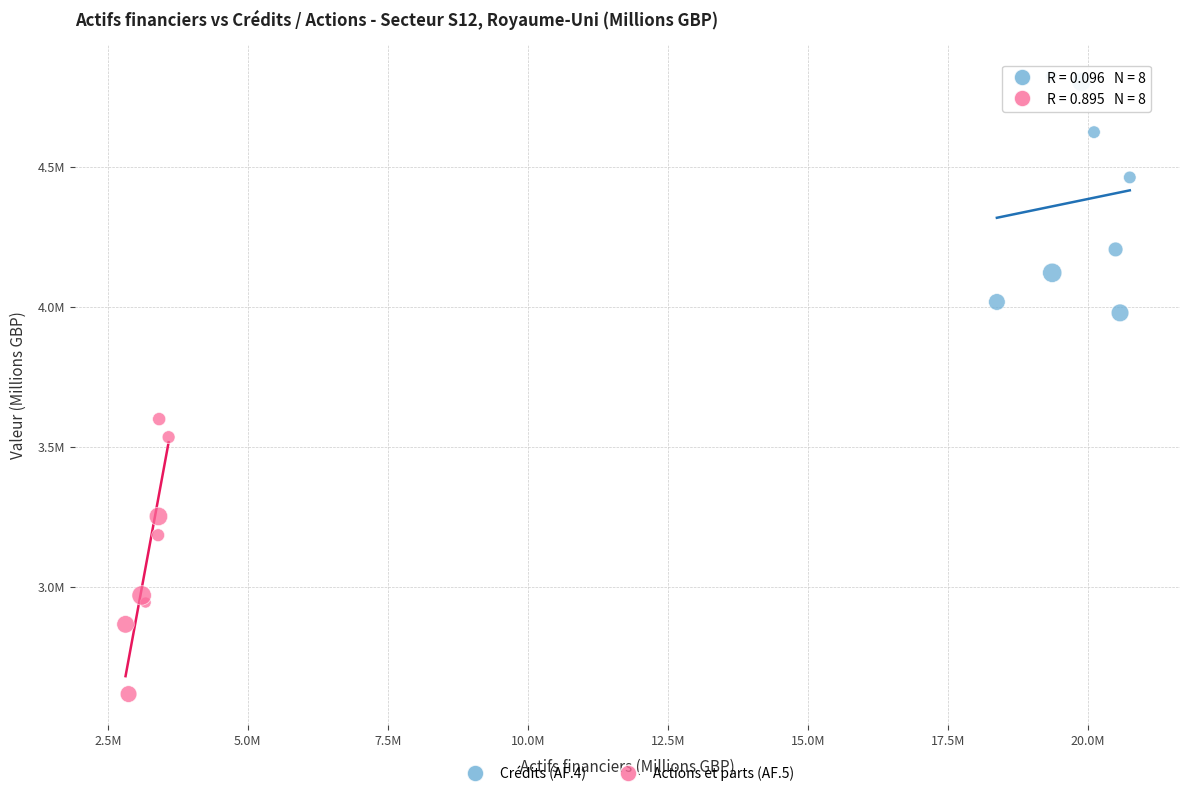

What are all the series names shown in the legend?

Crédits (AF.4), Actions et parts (AF.5)